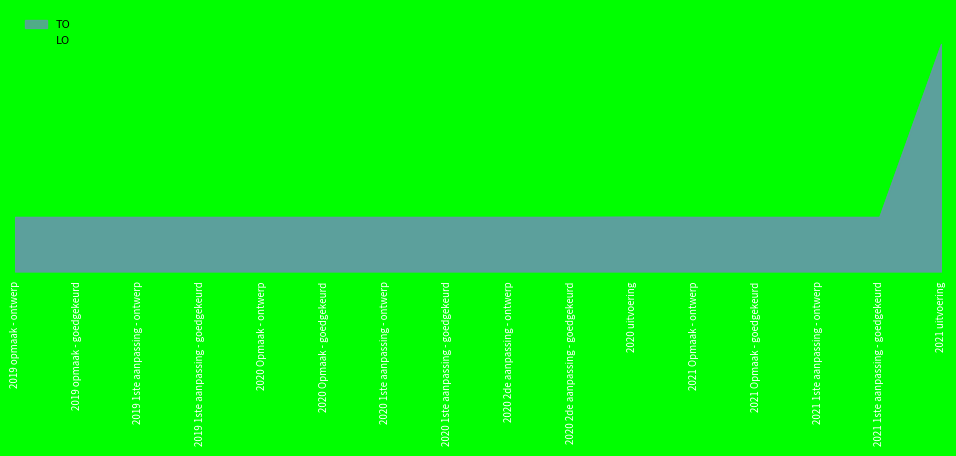

Is the value of LO at 2021 uitvoering greater than the value of TO at 2020 Opmaak - ontwerp?

No